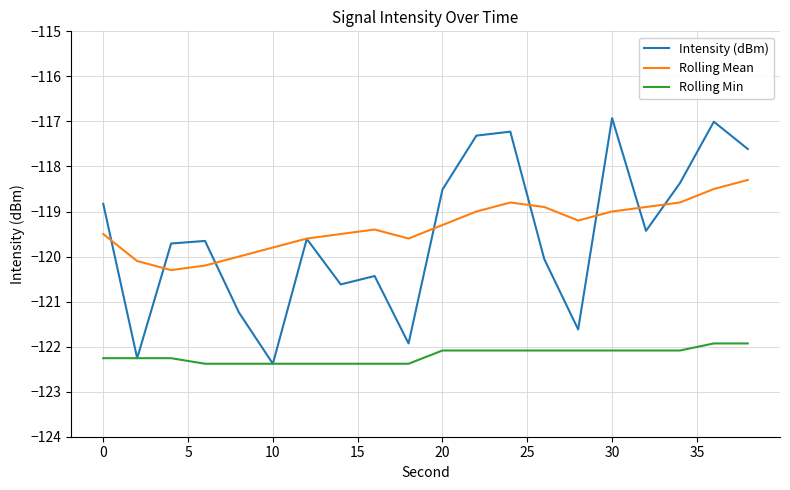

Rank the series by their maximum value, from highest to lowest.

Intensity (dBm), Rolling Mean, Rolling Min